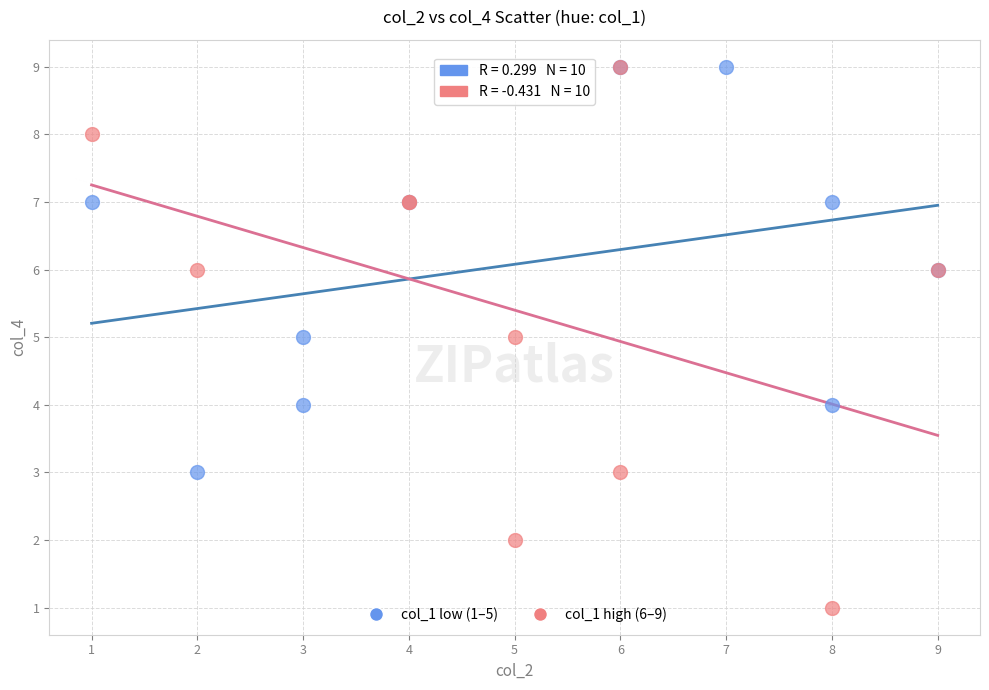

Which series has the largest Y range (max minus min)?

col_1 high (6–9)